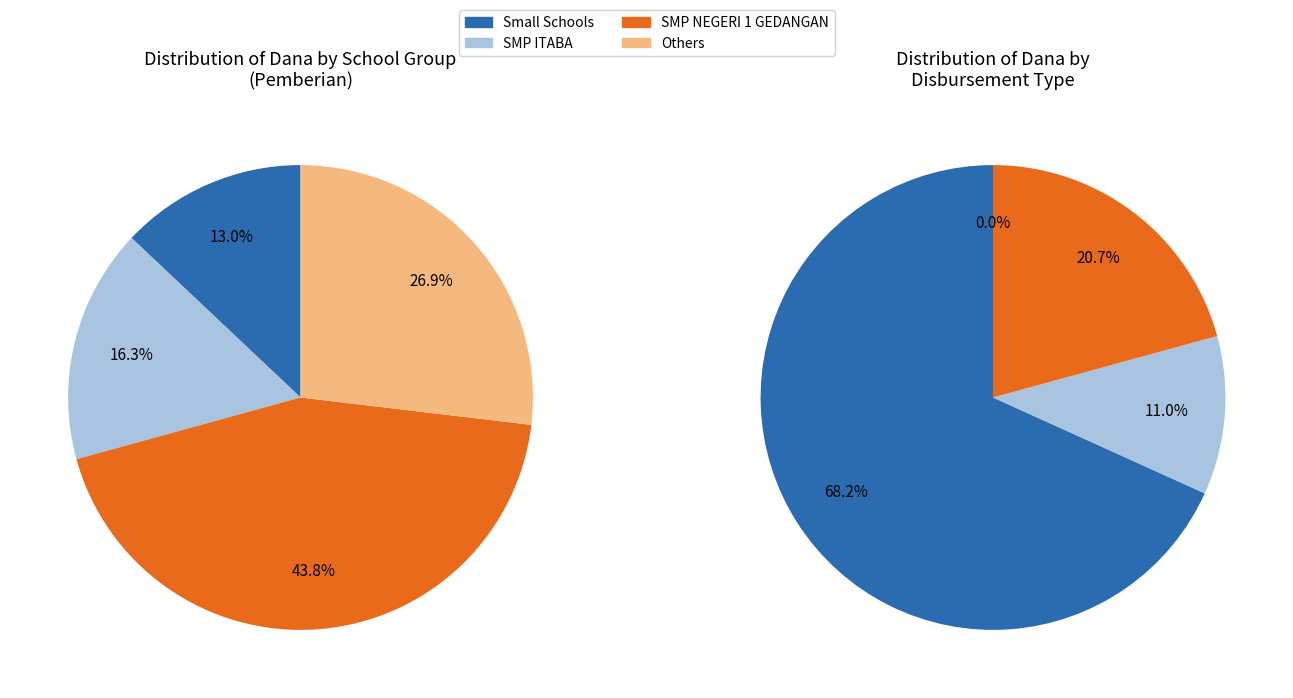

Which category has the biggest portion of the pie?

SMP NEGERI 1 GEDANGAN